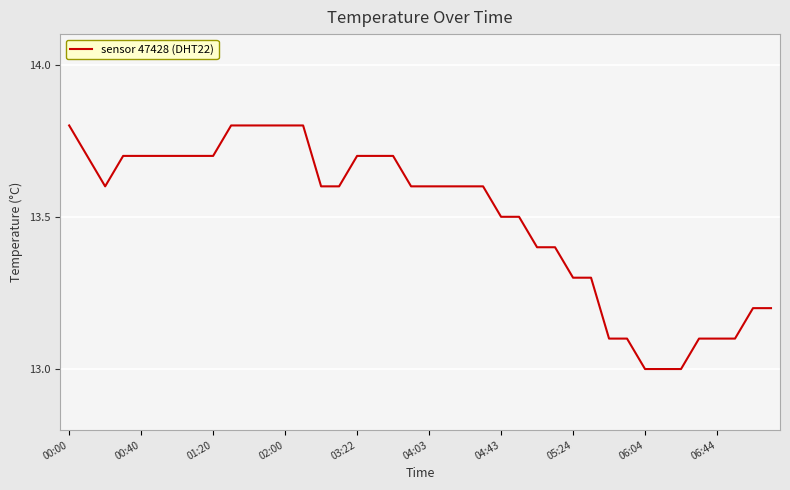

What is the minimum value shown in the chart?

13.0